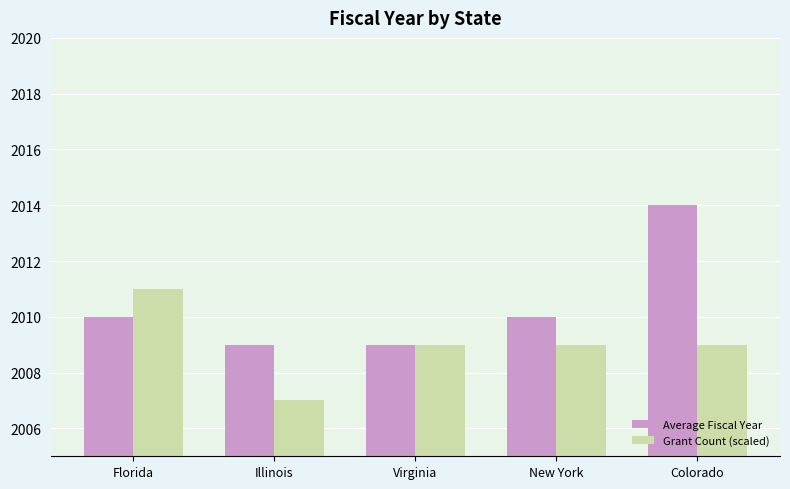

What are all the series names shown in the legend?

Average Fiscal Year, Grant Count (scaled)